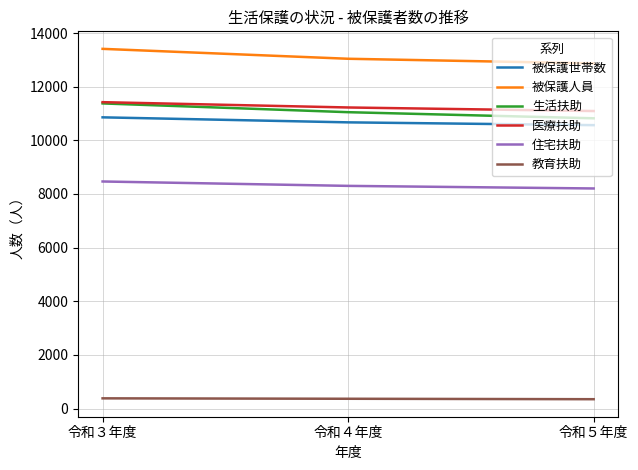

What is the total value across all series at 令和３年度?

55906.0